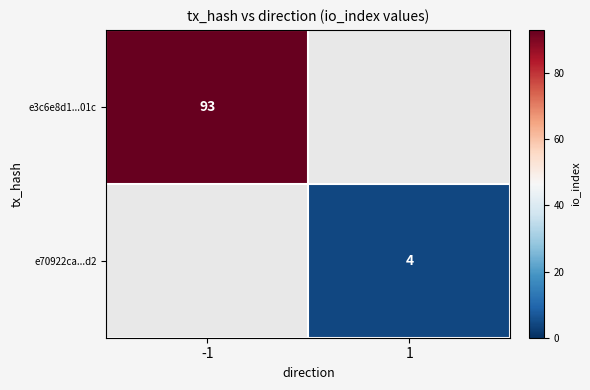

The value of e3c6e8d1...01c at -1 is 93. True or false?

True